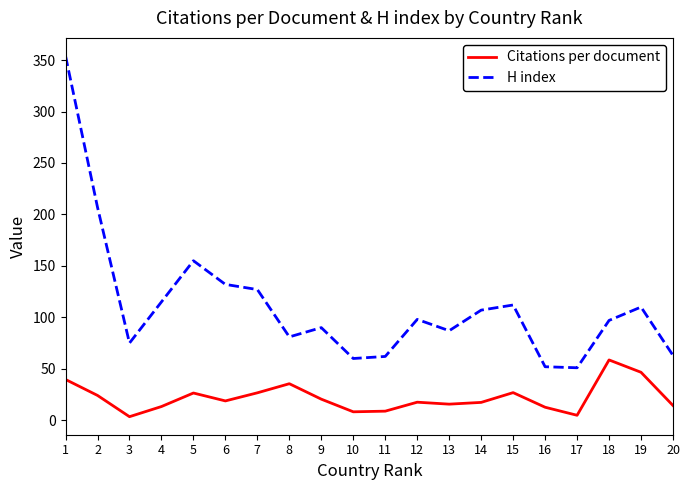

At which category does H index reach its first local peak?

5